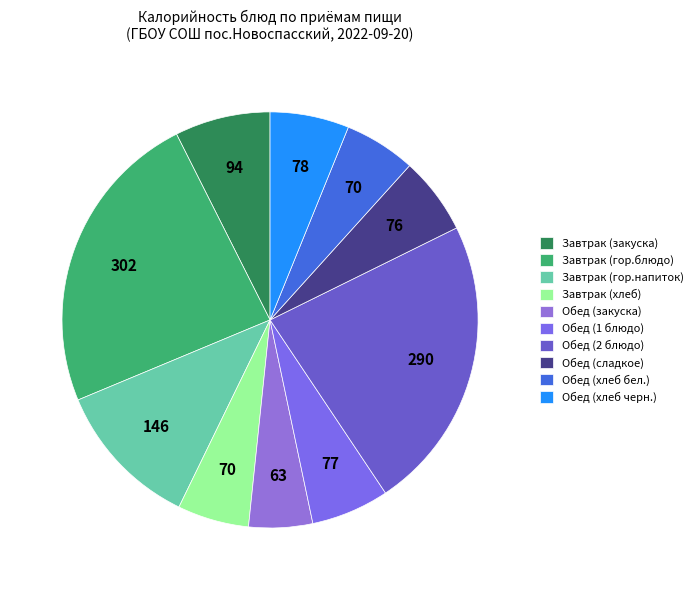

Which slice is the largest?

Завтрак (гор.блюдо)